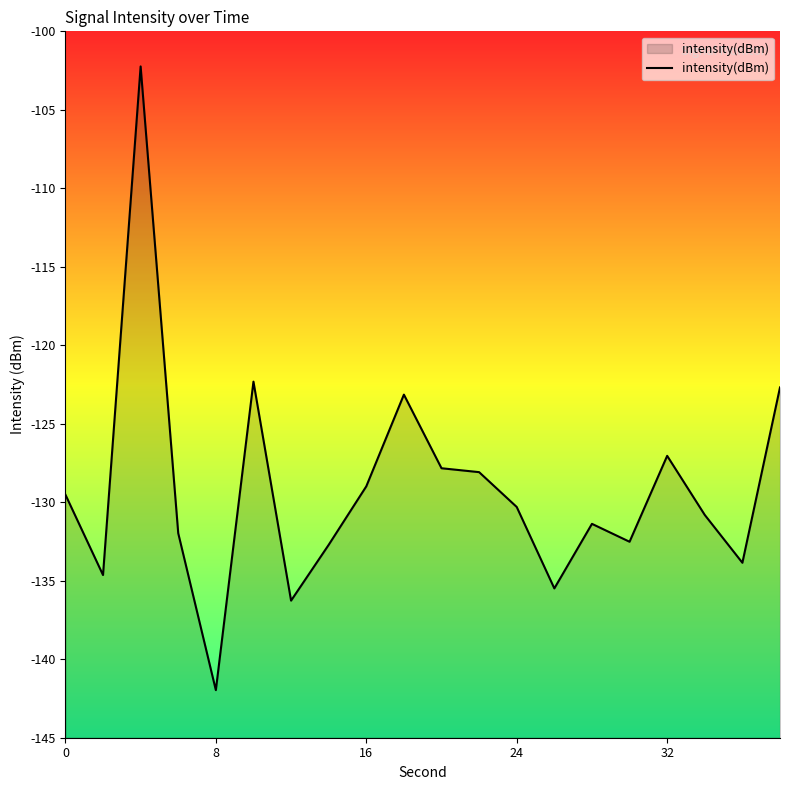

What is the maximum value shown in the chart?

-102.2